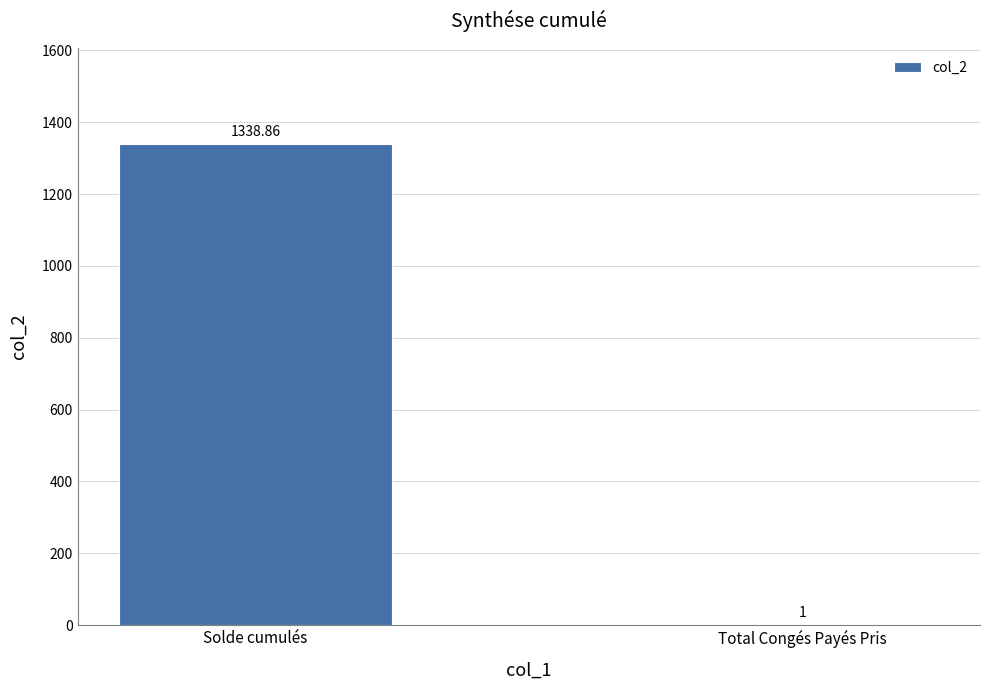

Count the number of data series in this chart.

1